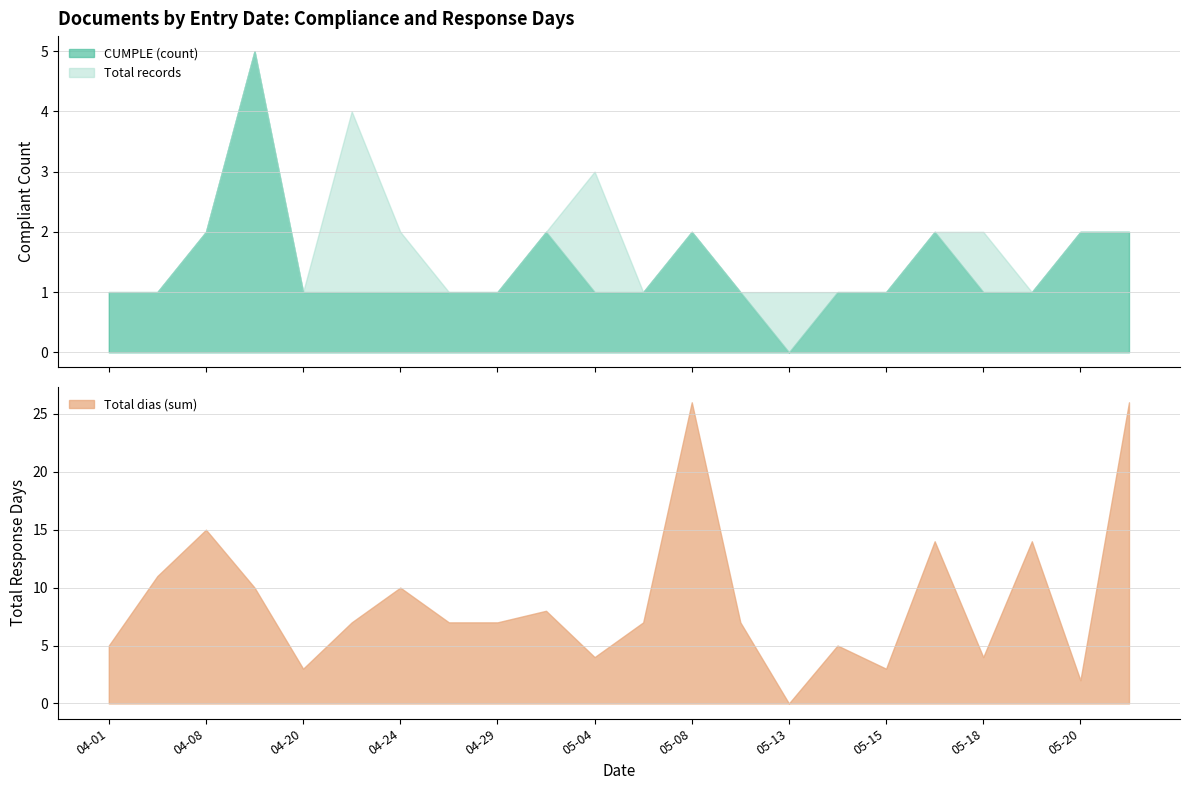

Which series ends up on top after the final intersection of CUMPLE and Total dias?

Total dias